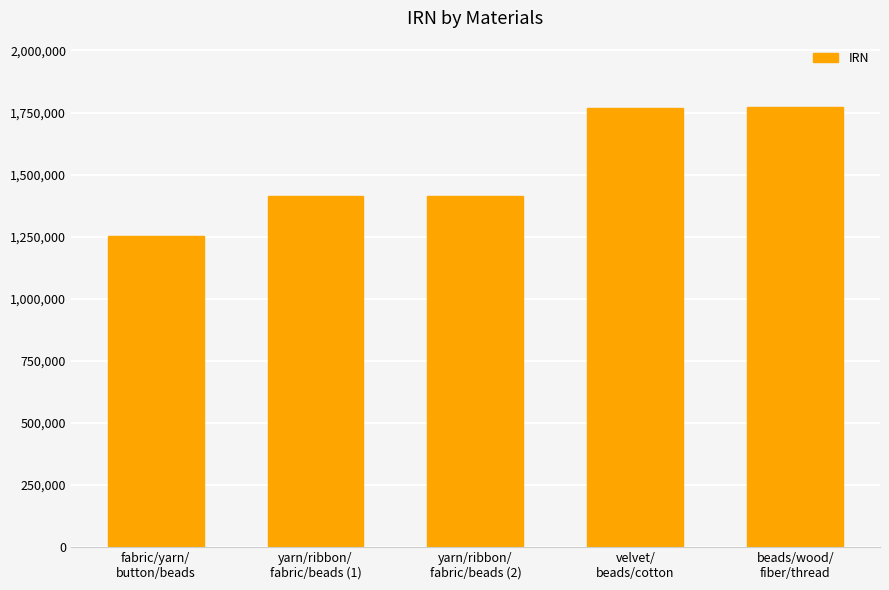

What is the minimum value shown in the chart?

1251707